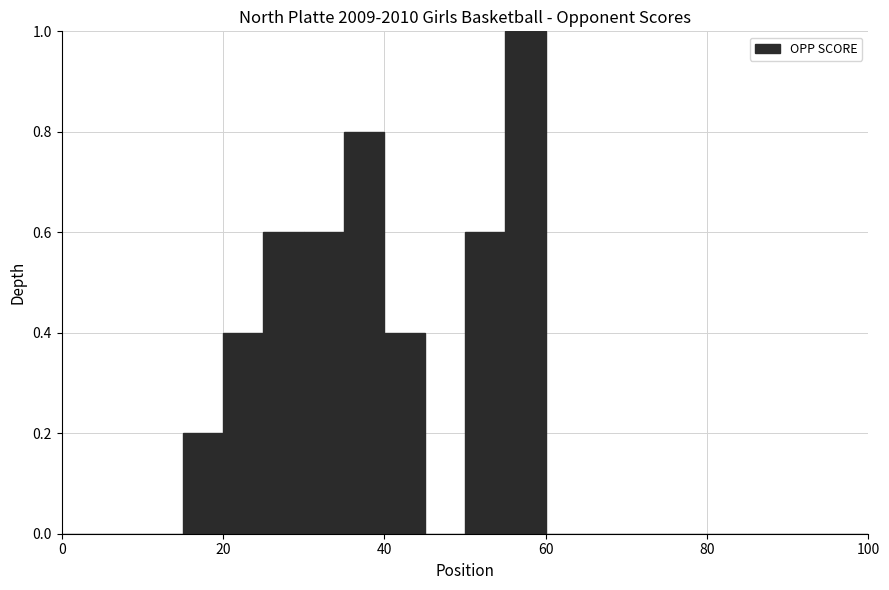

Read against the x-axis, roughly where is the centre of the tallest bar?

58